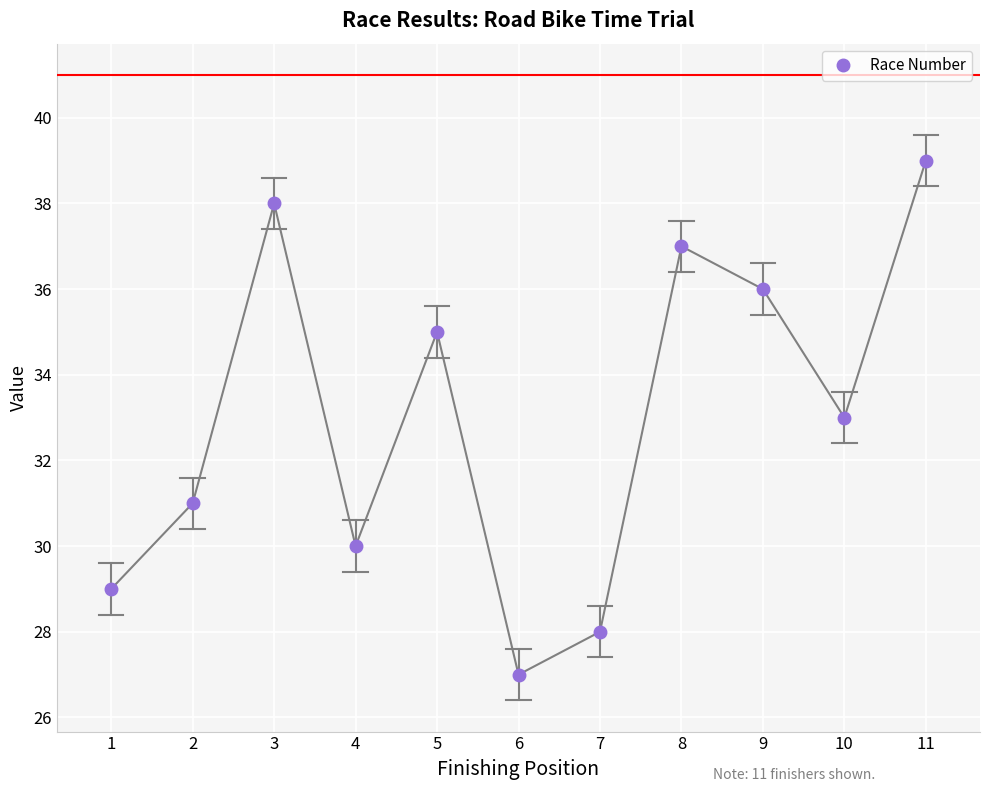

Is it true that the value at 2 is 52?

False